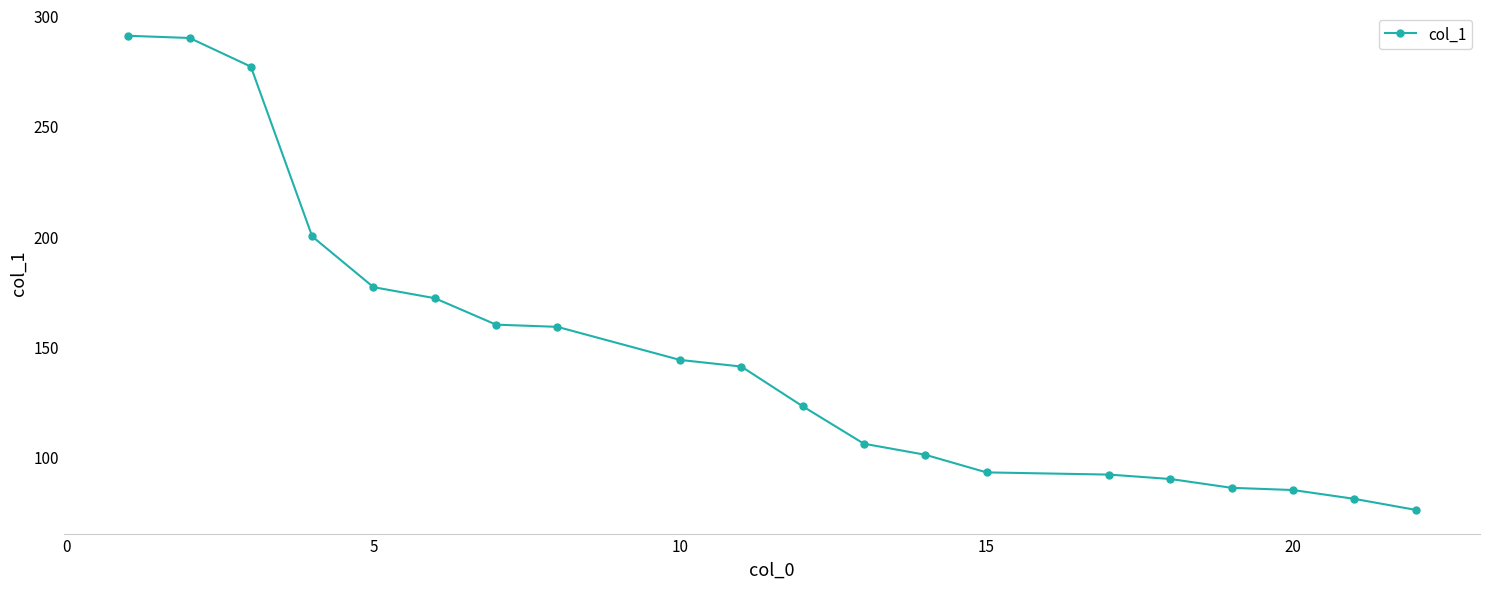

Reading left to right, extract all data points from this chart.

291	290	277	200	177	172	160	159	144	141	123	106	101	93	92	90	86	85	81	76